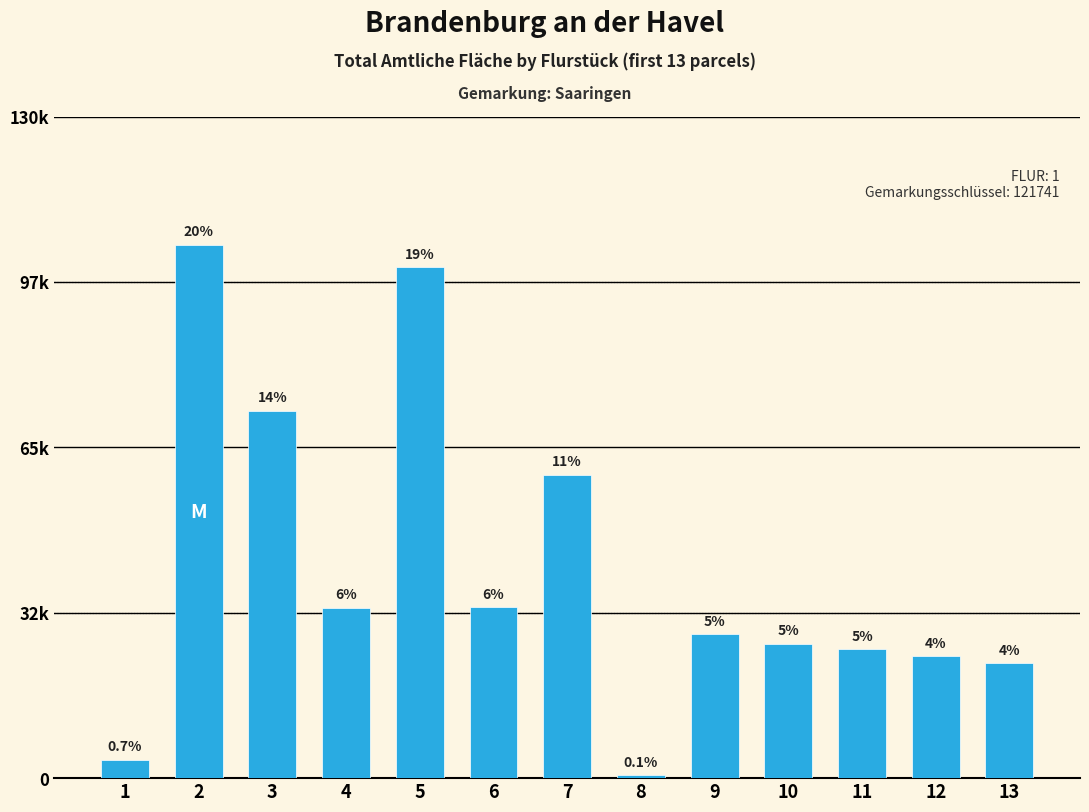

What is the difference between the values at 5 and 9?

72129